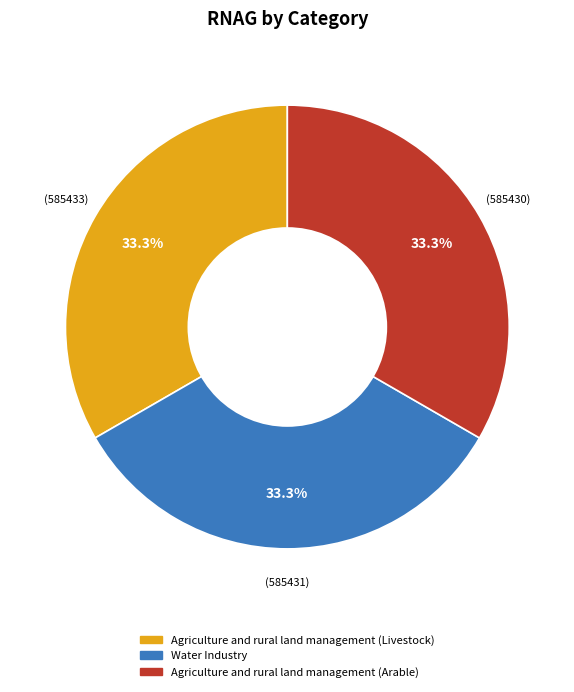

To the nearest percent, what is the combined percentage of Agriculture and rural land management (Arable) and Water Industry?

67%